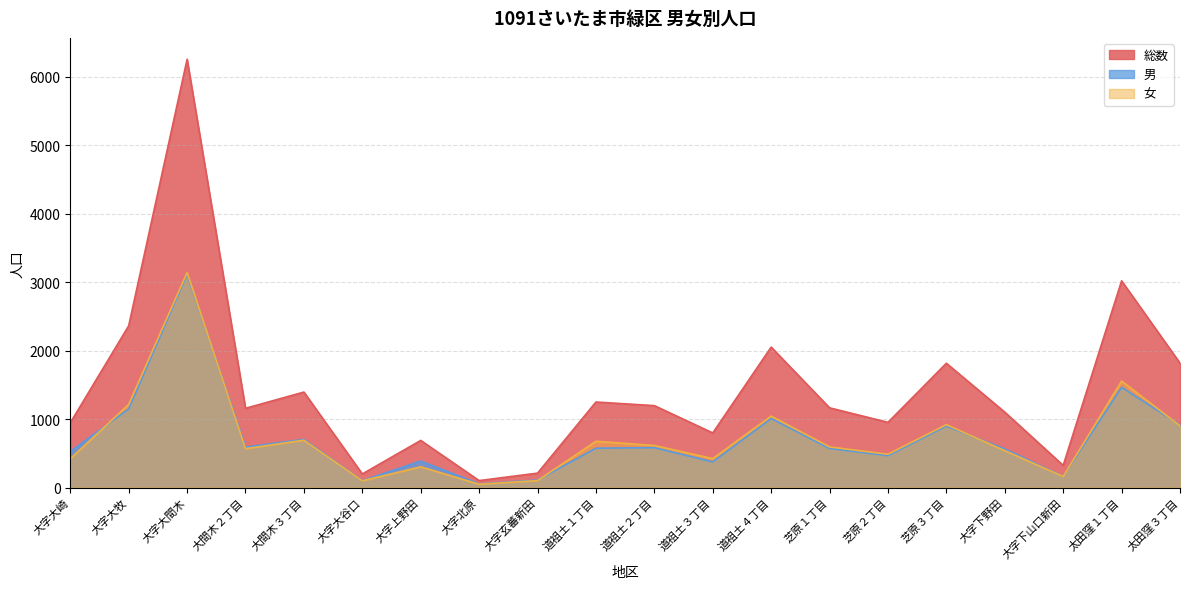

The 総数 series shows 210 at 大字玄蕃新田. True or false?

True